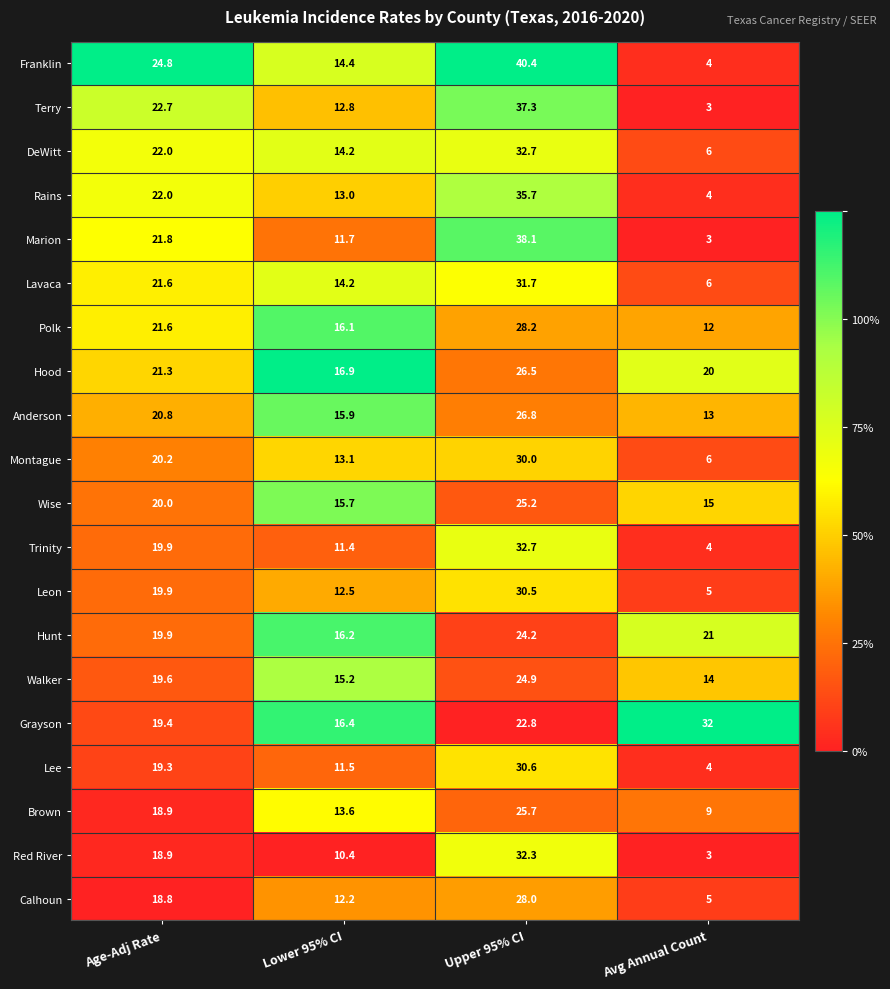

What is the spread (max minus min) of values at Upper 95% CI?

17.6